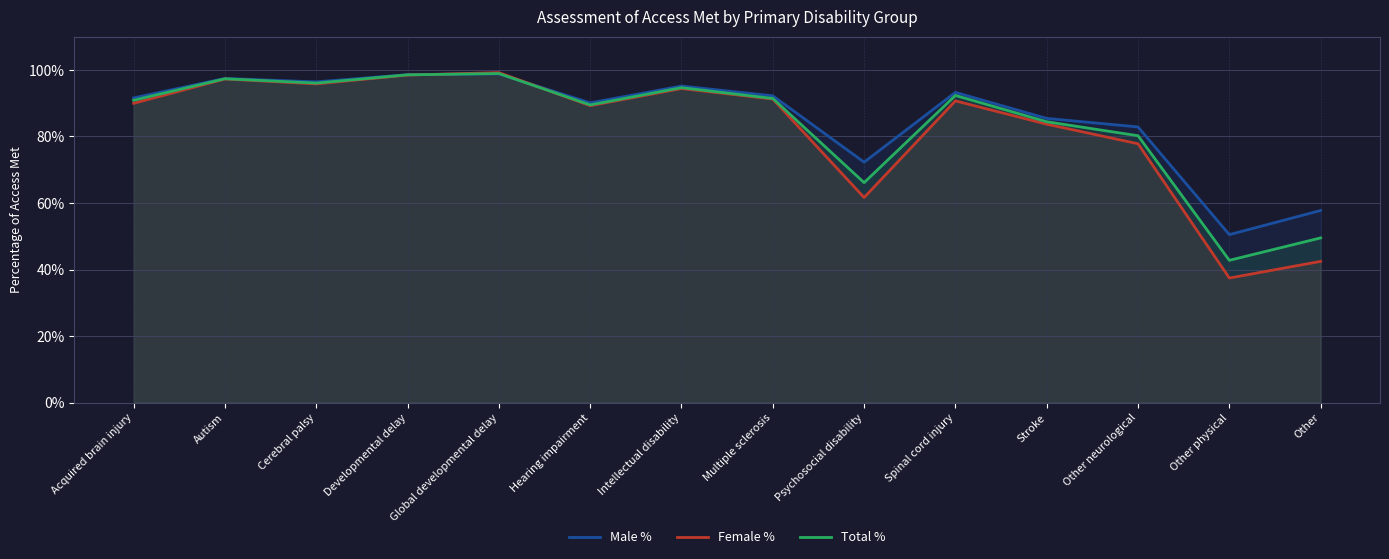

How many times do Total % and Male % cross each other?

2